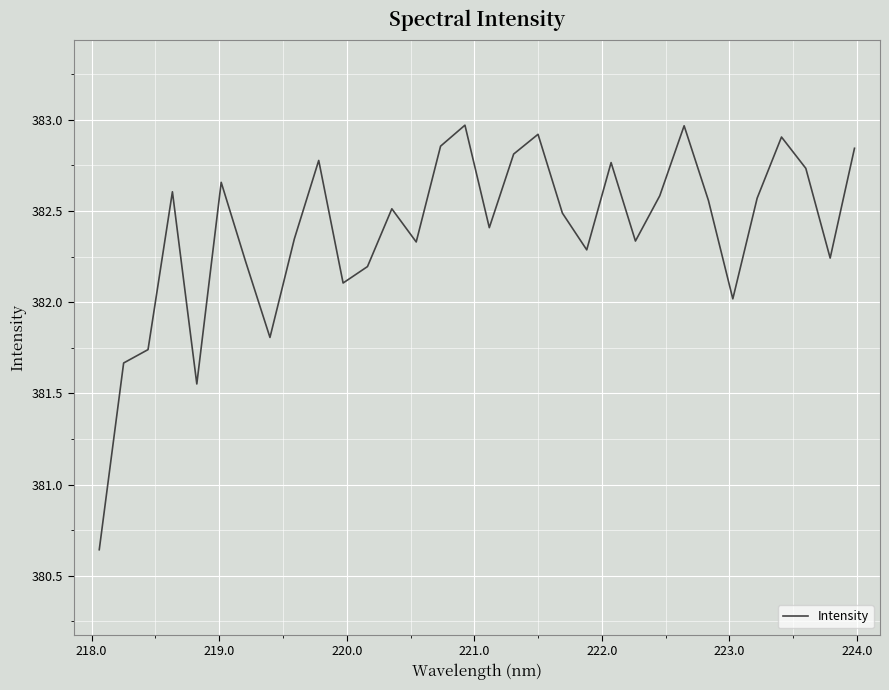

Does the chart display data point markers on the line(s)?

No